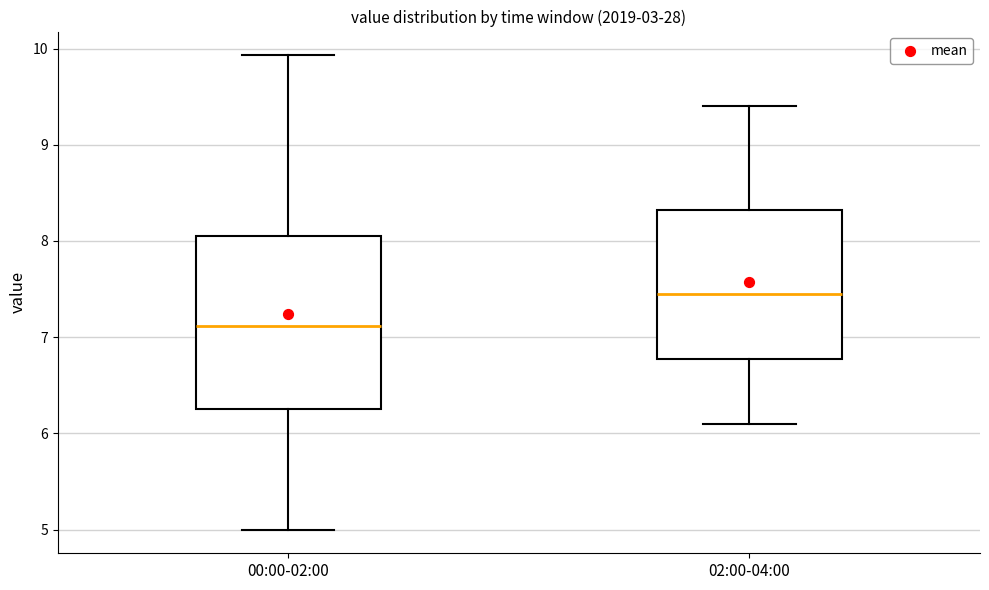

Reading left to right, read every box against the y-axis: the position of its median line, the range the box covers, and the ends of its whiskers. The values are not printed on the chart, so give them approximately, as read against the axis.

00:00-02:00: median 7.1, box 6.3 to 8.0, whiskers 5.0 to 9.9
02:00-04:00: median 7.5, box 6.8 to 8.3, whiskers 6.1 to 9.4